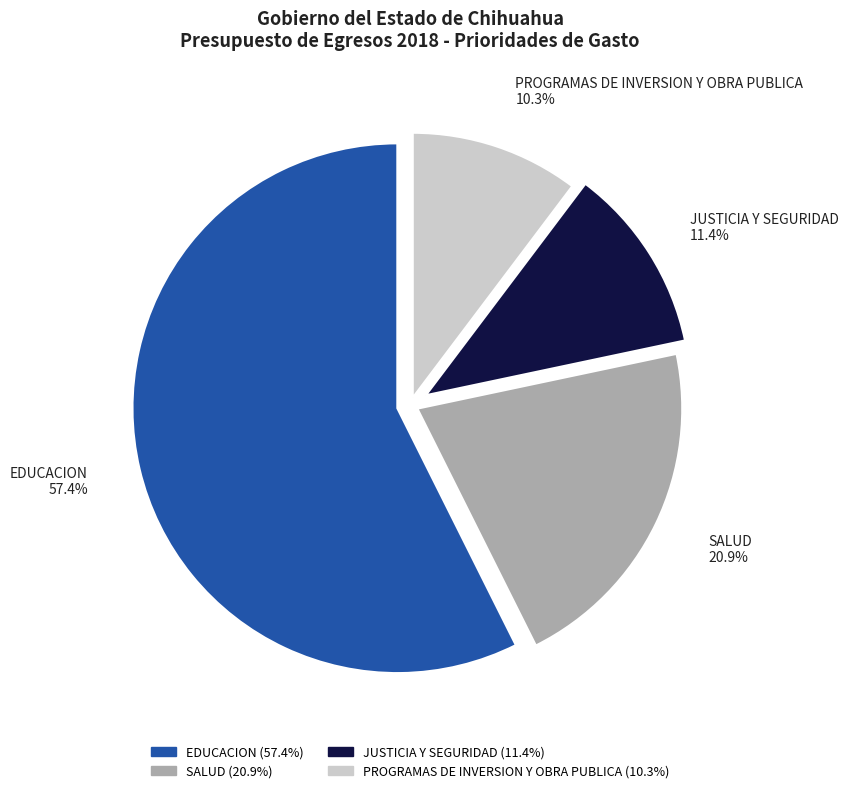

Is there any slice that represents more than half of the pie?

Yes